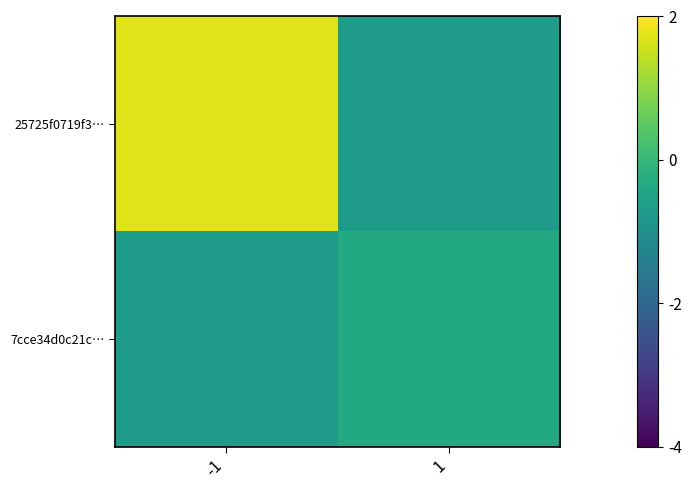

At -1, list the series in order from largest to smallest.

25725f0719f3…, 7cce34d0c21c…